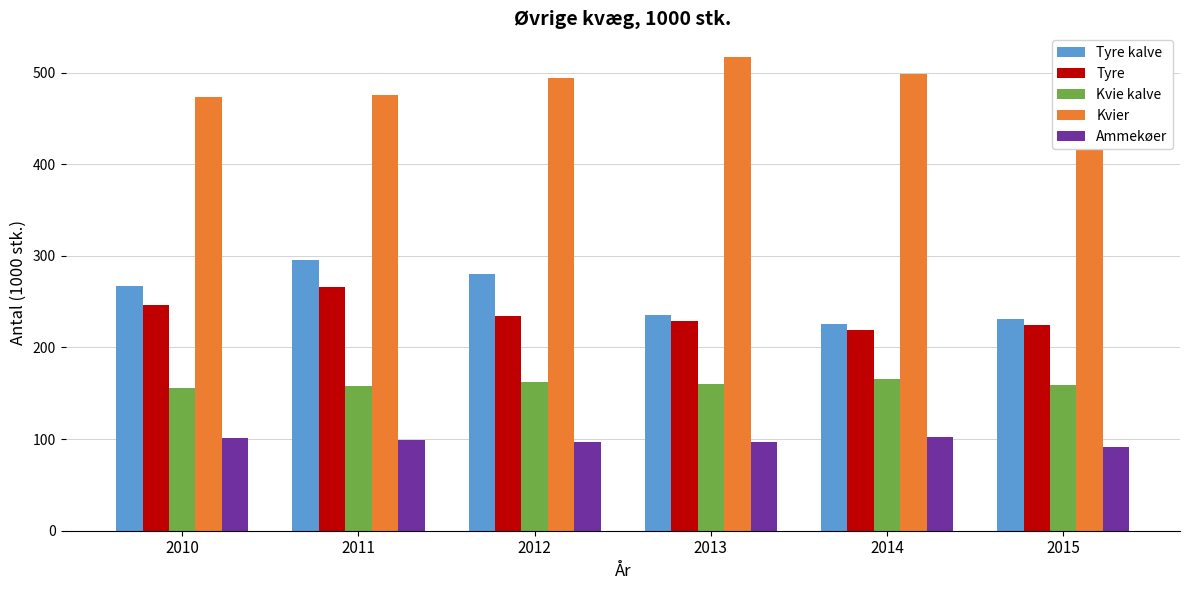

What is the total value across all series at 2012?

1268.4